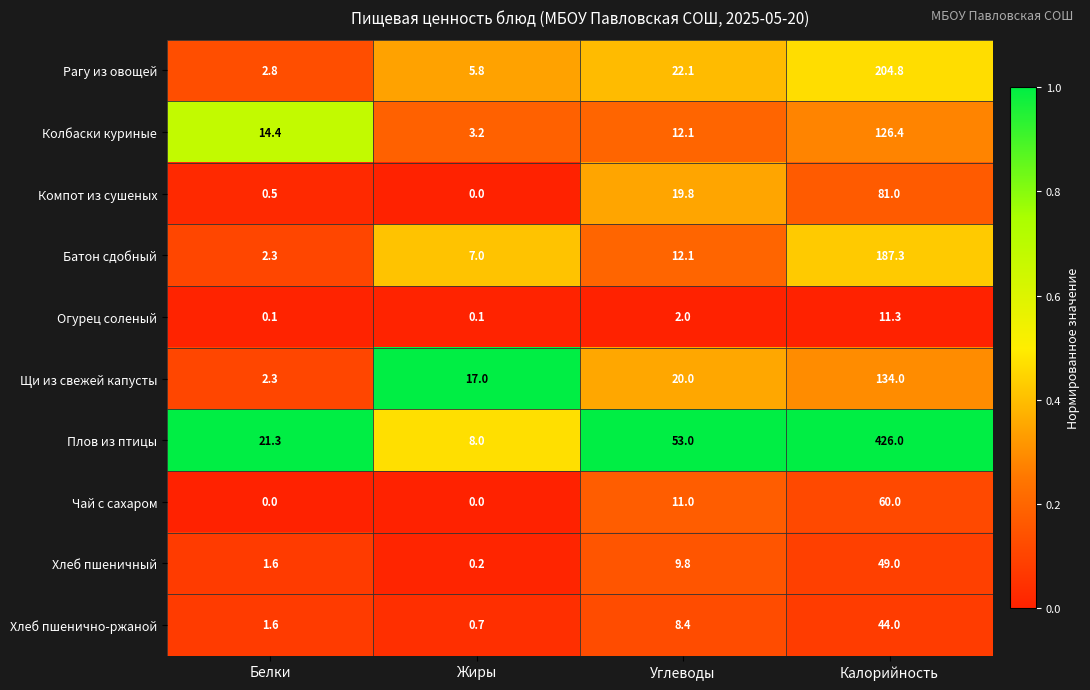

At which label is Колбаски куриные closest to 64?

Белки